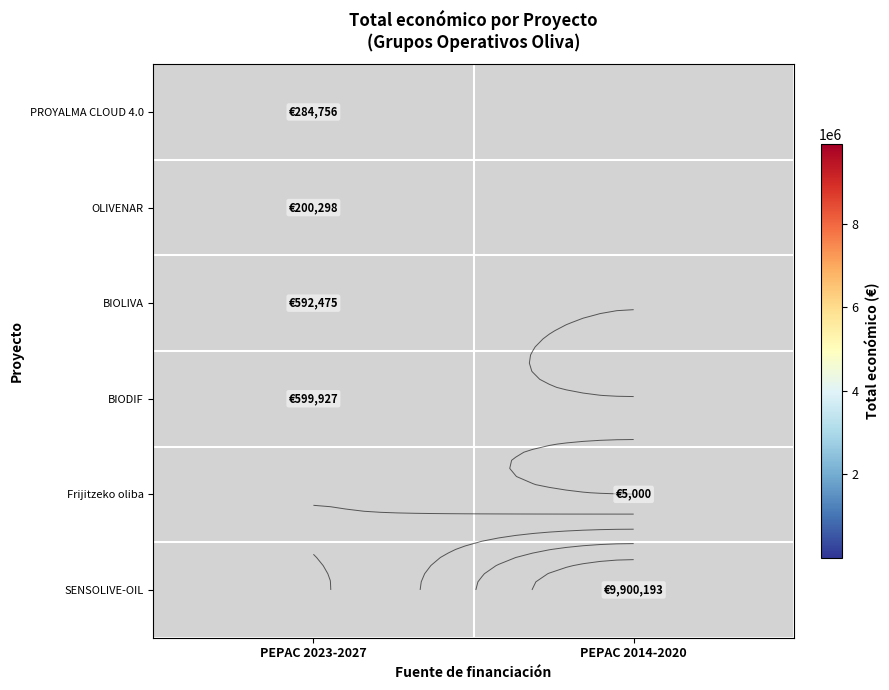

The value of BIODIF at PEPAC 2023-2027 is 599927.0. True or false?

True